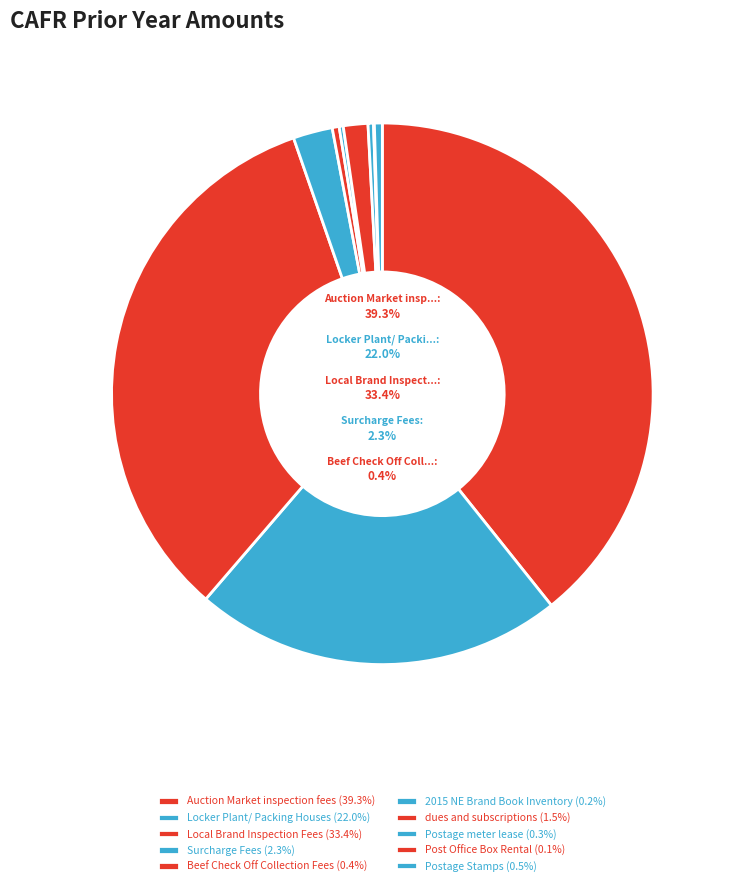

What is the smallest slice in the pie chart?

Post Office Box Rental